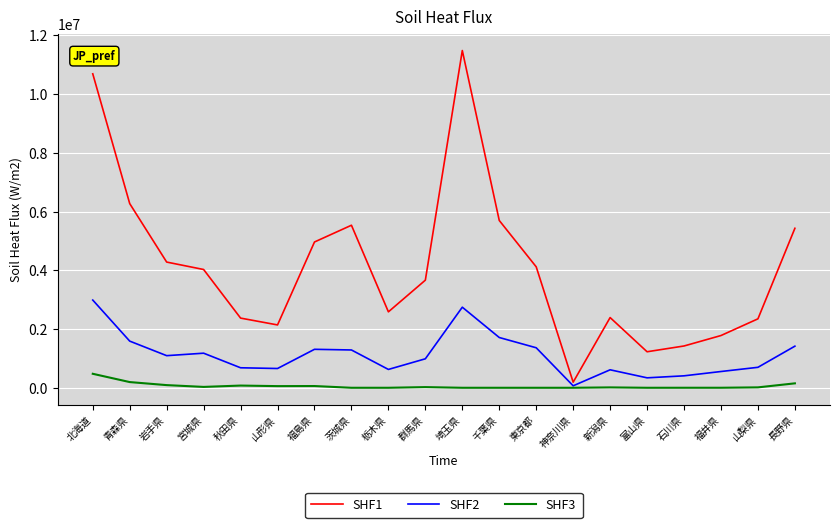

The value of SHF1 at 千葉県 is 8098437. True or false?

False